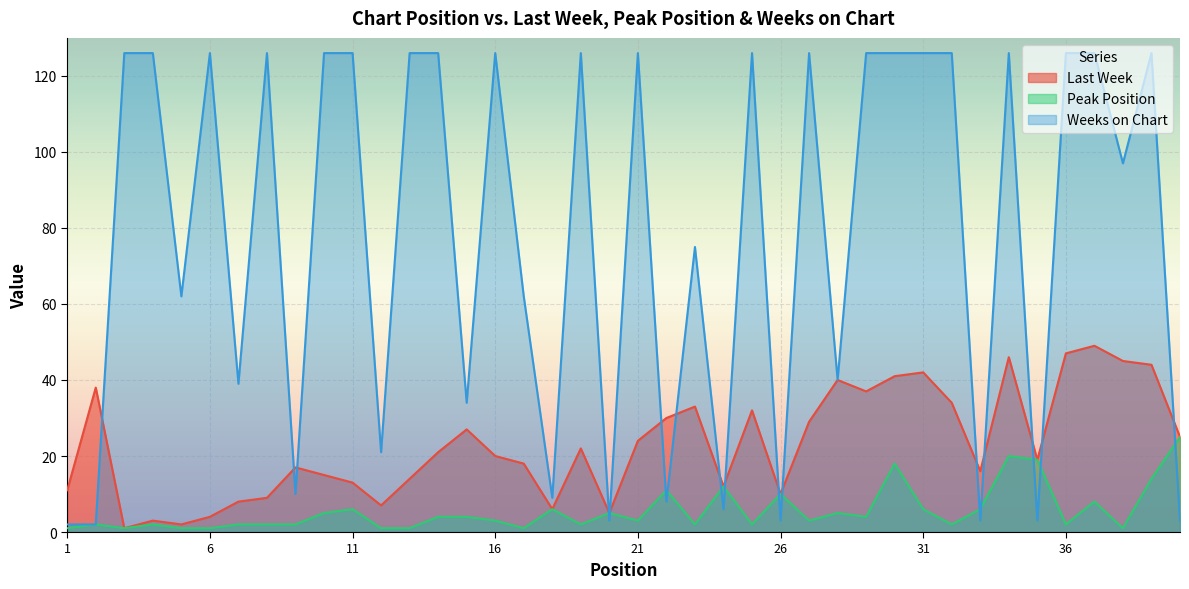

Which series has the largest total across all categories?

Weeks on Chart